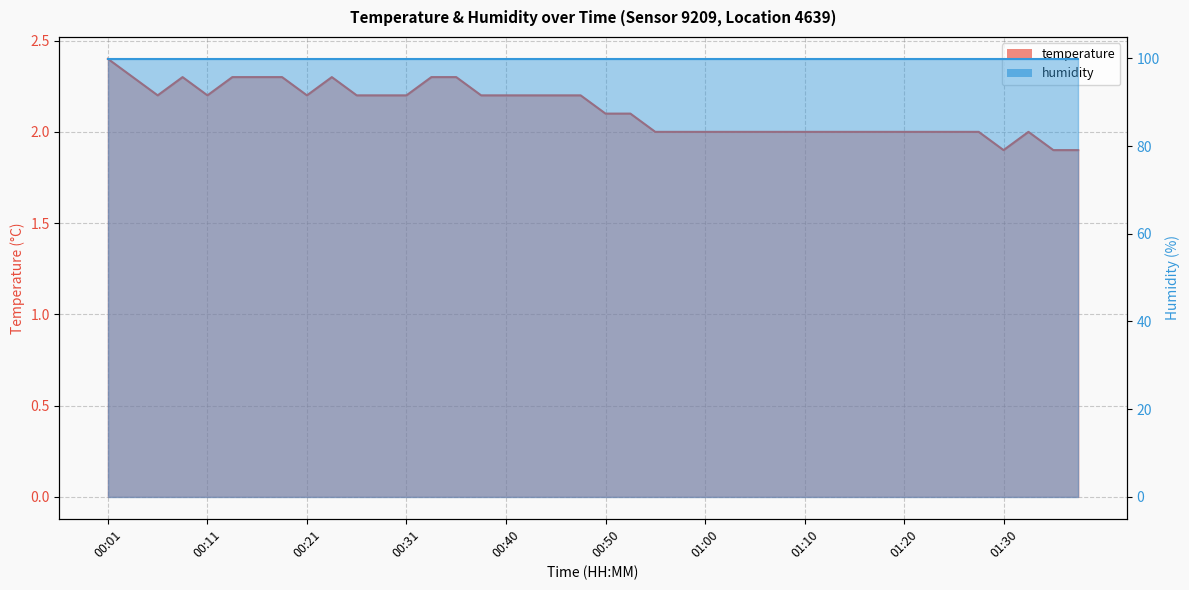

Reading left to right, what are all the values shown in this chart?

00:01=2.4	00:03=2.3	00:06=2.2	00:08=2.3	00:11=2.2	00:13=2.3	00:16=2.3	00:18=2.3	00:21=2.2	00:23=2.3	00:26=2.2	00:28=2.2	00:31=2.2	00:33=2.3	00:36=2.3	00:38=2.2	00:40=2.2	00:43=2.2	00:45=2.2	00:48=2.2	00:50=2.1	00:53=2.1	00:55=2.0	00:58=2.0	01:00=2.0	01:03=2.0	01:05=2.0	01:08=2.0	01:10=2.0	01:12=2.0	01:15=2.0	01:17=2.0	01:20=2.0	01:22=2.0	01:25=2.0	01:27=2.0	01:30=1.9	01:32=2.0	01:34=1.9	01:37=1.9